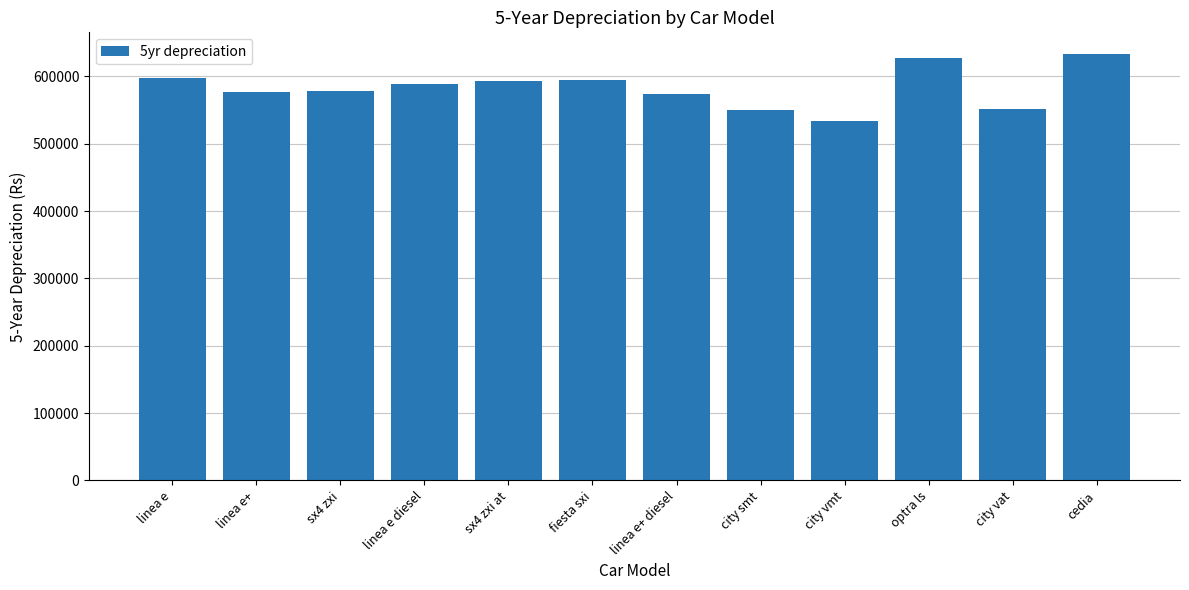

What is the value of the 11th bar from the left?

550941.8